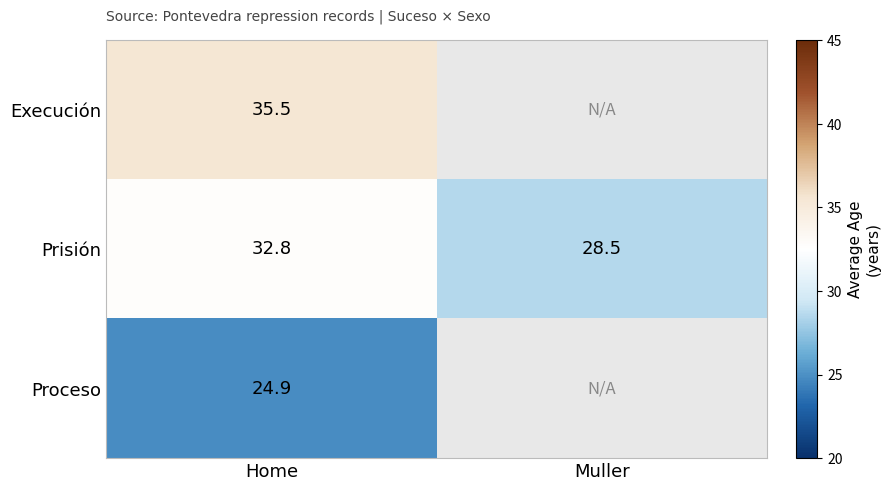

True or false: Prisión has a value of 32.8 at Home.

True